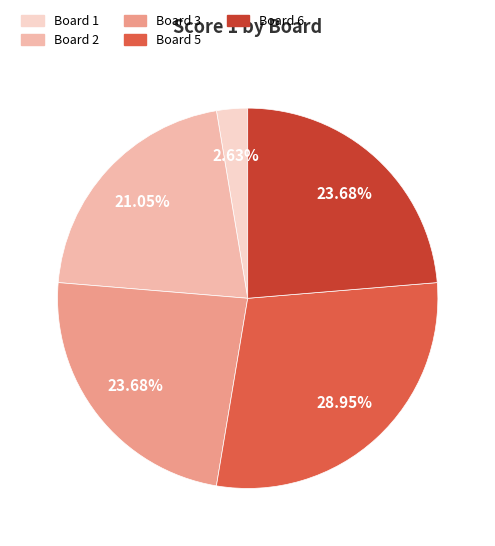

Is there a majority slice in this chart?

No